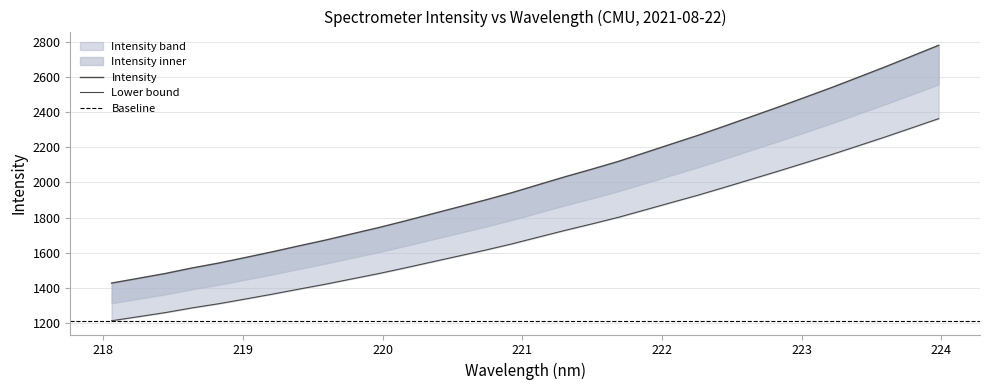

What is the average value?

2014.0